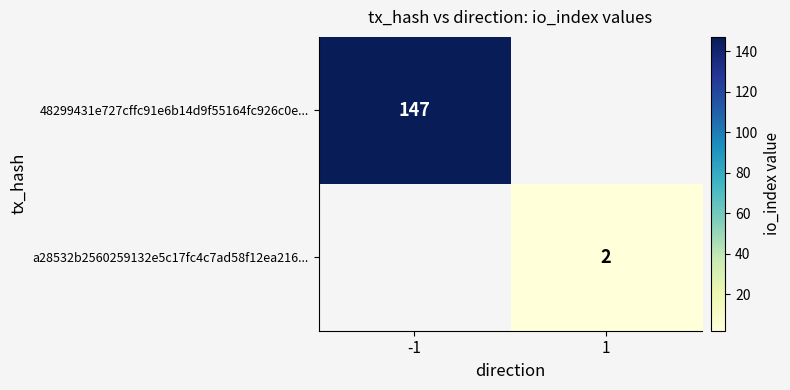

Is the value of a28532b2560259132e5c17fc4c7ad58f12ea216... at 1 greater than the value of 48299431e727cffc91e6b14d9f55164fc926c0e... at -1?

No